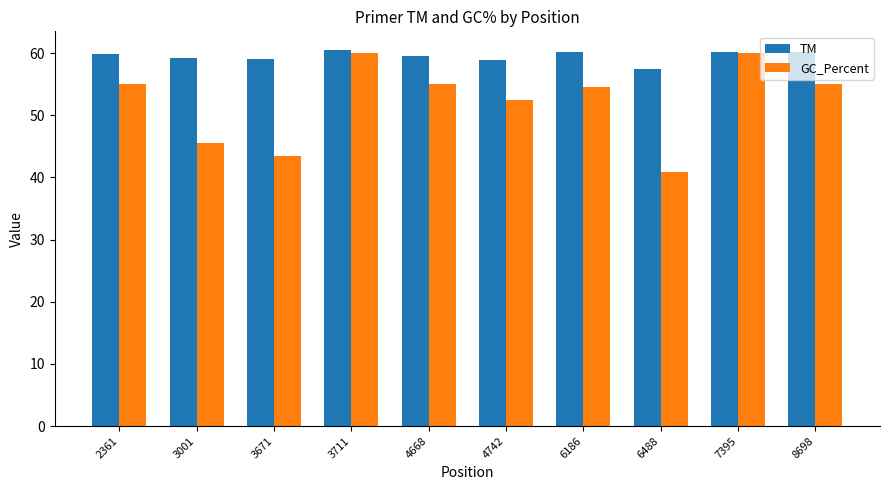

Rank the series by their average value, from lowest to highest.

GC_Percent, TM